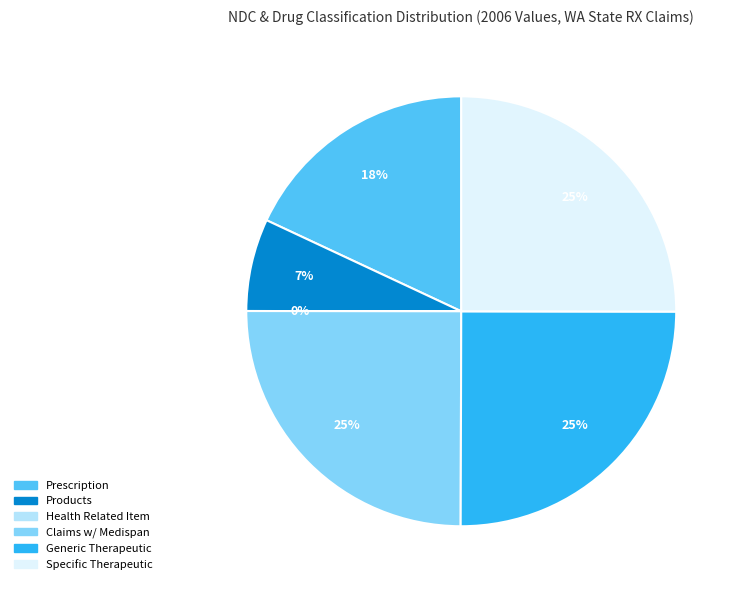

Do Claims w/ Medispan and Prescription together represent more than half of the pie?

No